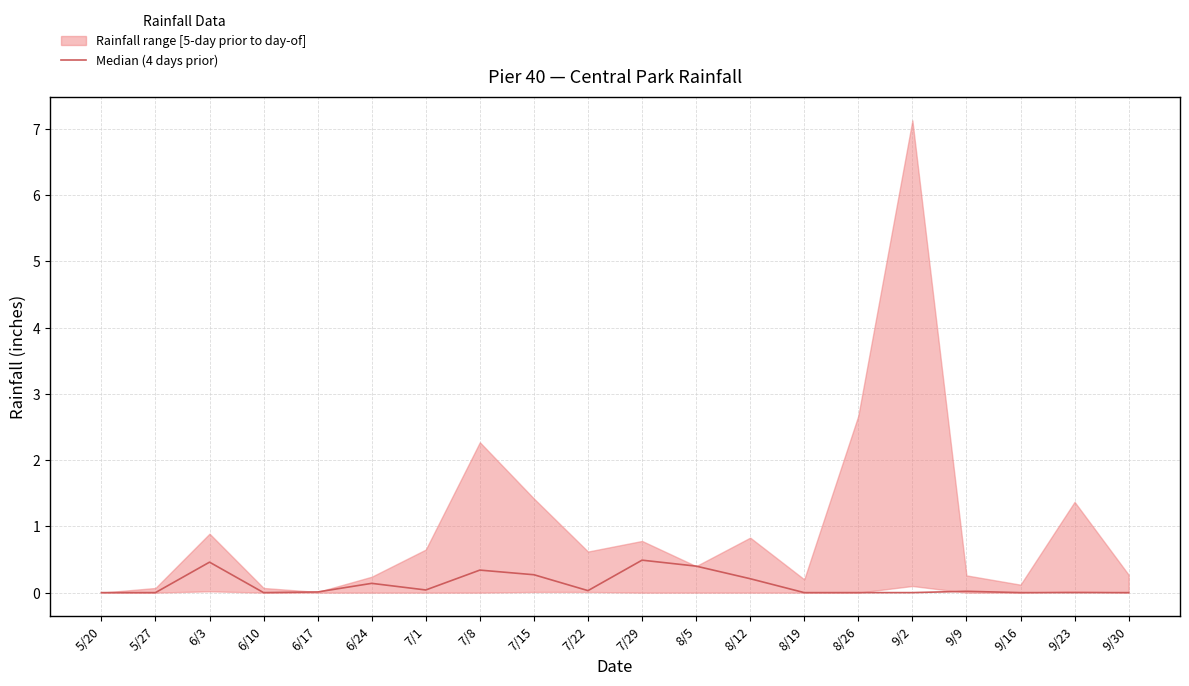

What is the difference between the second highest and second lowest values?

0.5